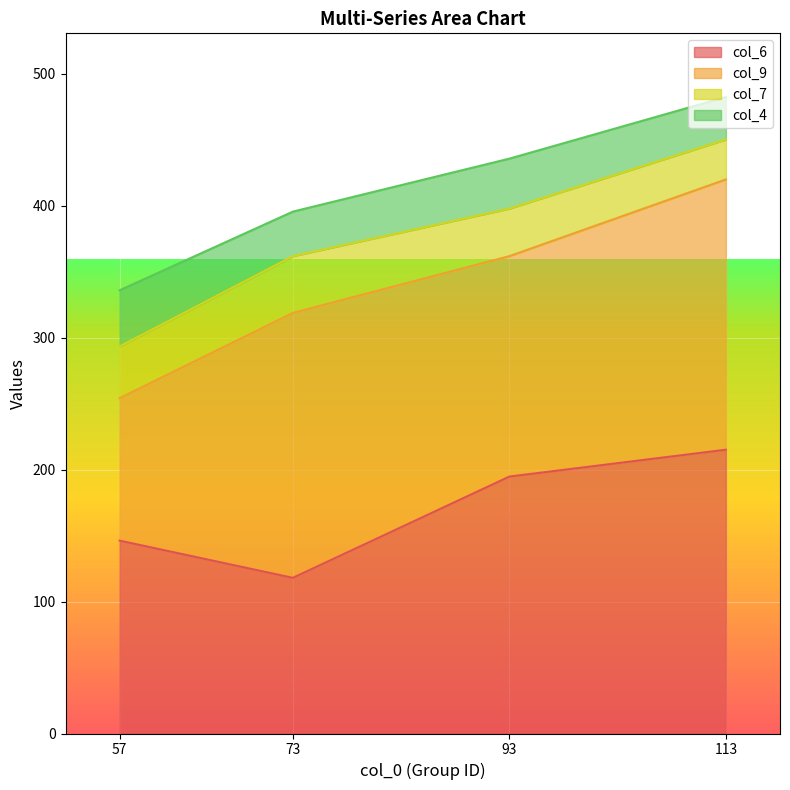

At 113, list the series in order from smallest to largest.

col_7, col_4, col_9, col_6